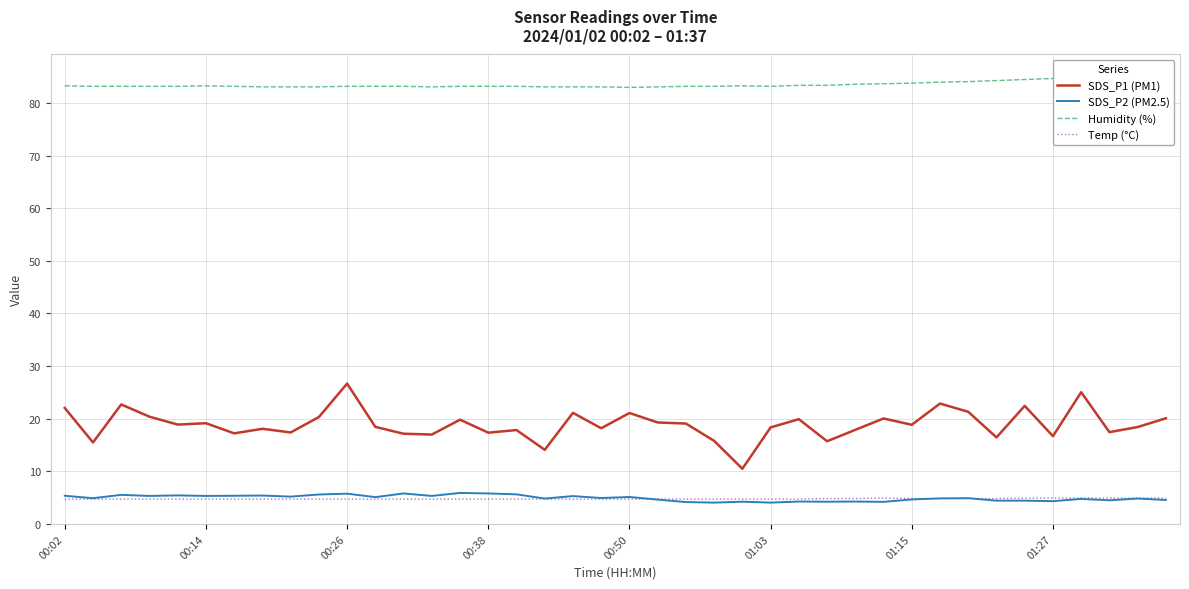

What is the average value of the Humidity (%) series?

83.6